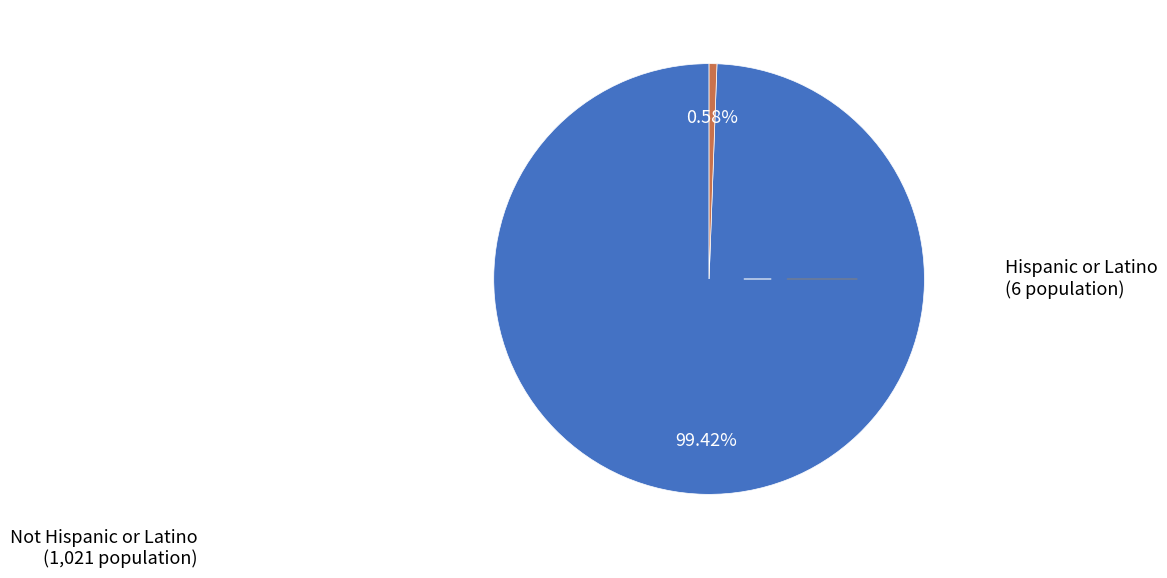

Count the number of slices in the pie.

2